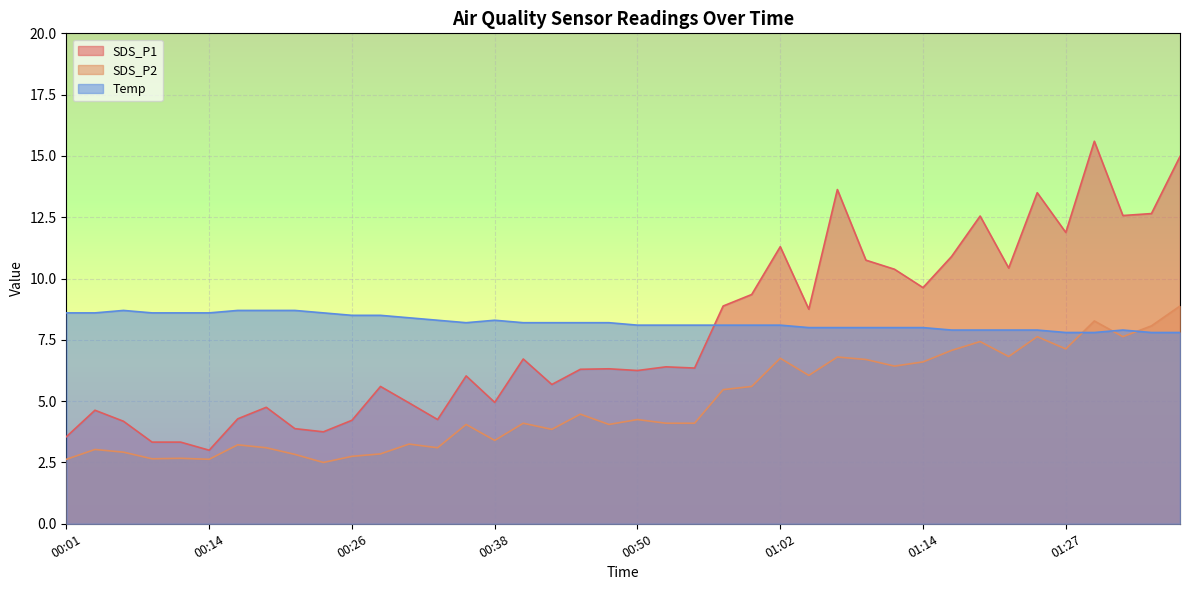

Reading left to right, what are all the values shown in this chart?

SDS_P1: 3.5	4.6	4.2	3.3	3.3	3.0	4.3	4.8	3.9	3.8	4.2	5.6	4.9	4.2	6.0	5.0	6.7	5.7	6.3	6.3	6.2	6.4	6.3	8.9	9.3	11.3	8.8	13.6	10.8	10.4	9.6	10.9	12.6	10.4	13.5	11.9	15.6	12.6	12.7	15.0
SDS_P2: 2.6	3.0	2.9	2.6	2.7	2.6	3.2	3.1	2.8	2.5	2.8	2.9	3.2	3.1	4.0	3.4	4.1	3.9	4.5	4.0	4.2	4.1	4.1	5.5	5.6	6.8	6.0	6.8	6.7	6.4	6.6	7.1	7.4	6.8	7.6	7.1	8.3	7.6	8.1	8.9
Temp: 8.6	8.6	8.7	8.6	8.6	8.6	8.7	8.7	8.7	8.6	8.5	8.5	8.4	8.3	8.2	8.3	8.2	8.2	8.2	8.2	8.1	8.1	8.1	8.1	8.1	8.1	8.0	8.0	8.0	8.0	8.0	7.9	7.9	7.9	7.9	7.8	7.8	7.9	7.8	7.8